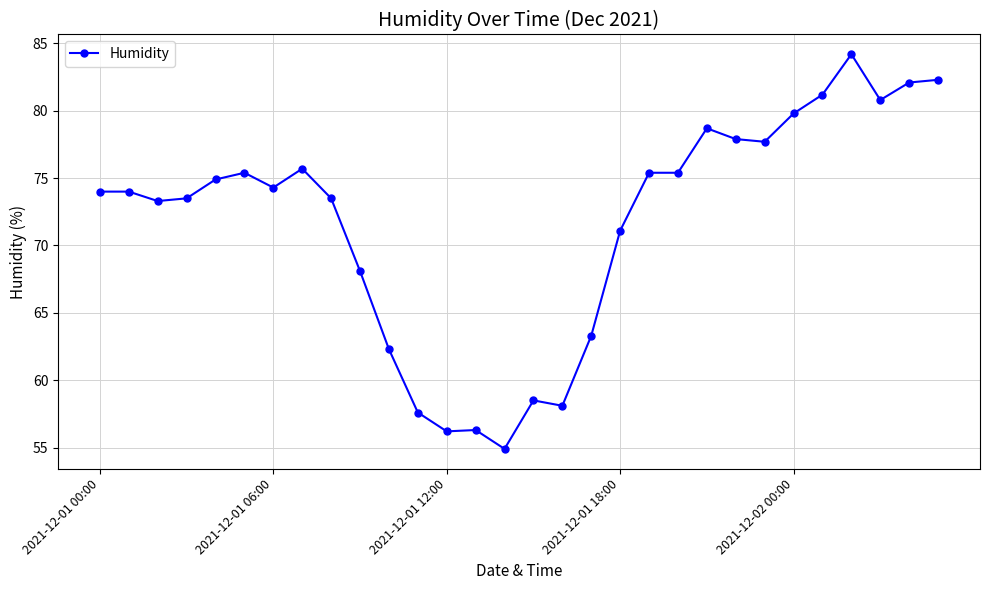

What is the minimum value shown in the chart?

54.9